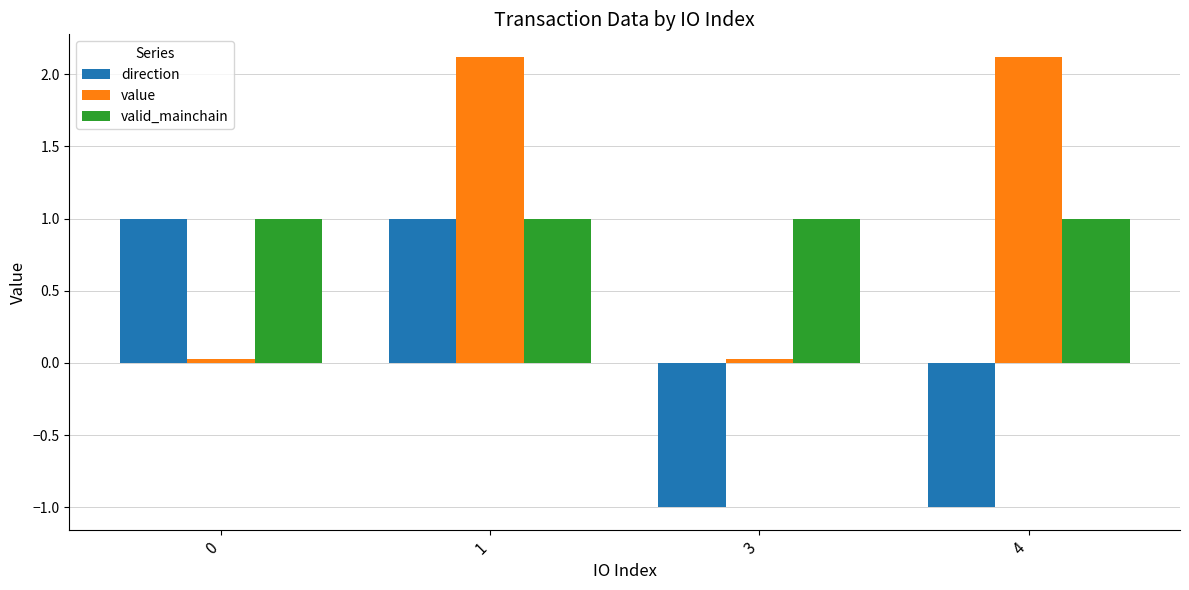

Which series changed the most between 3 and 4?

value